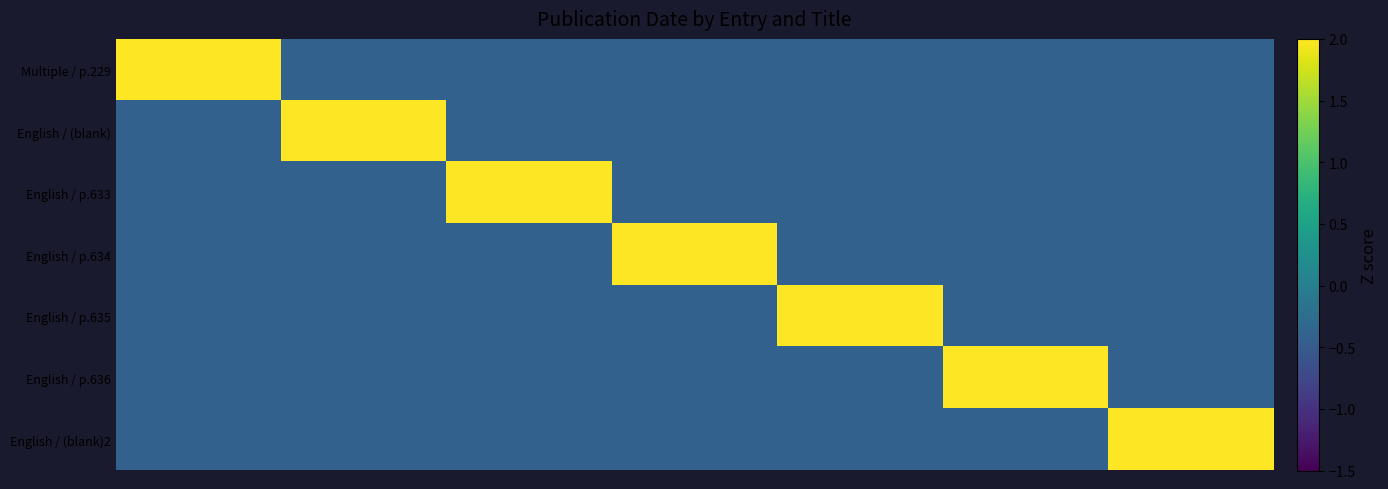

Which series has the largest total across all categories?

Multiple / p.229